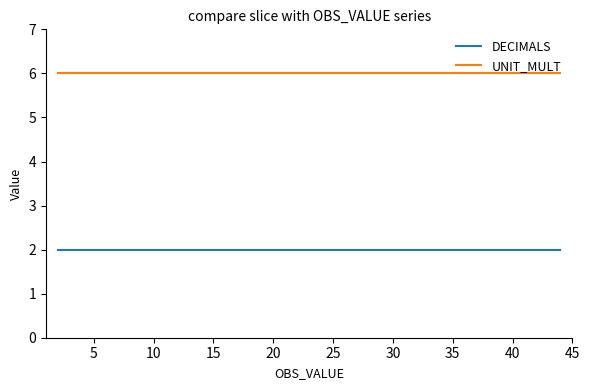

Does the chart have visible grid lines?

No